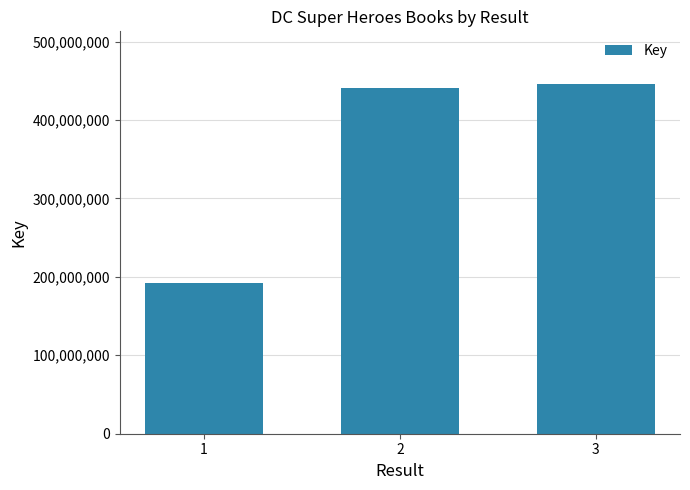

What is the value of the 3rd bar from the left?

446131958